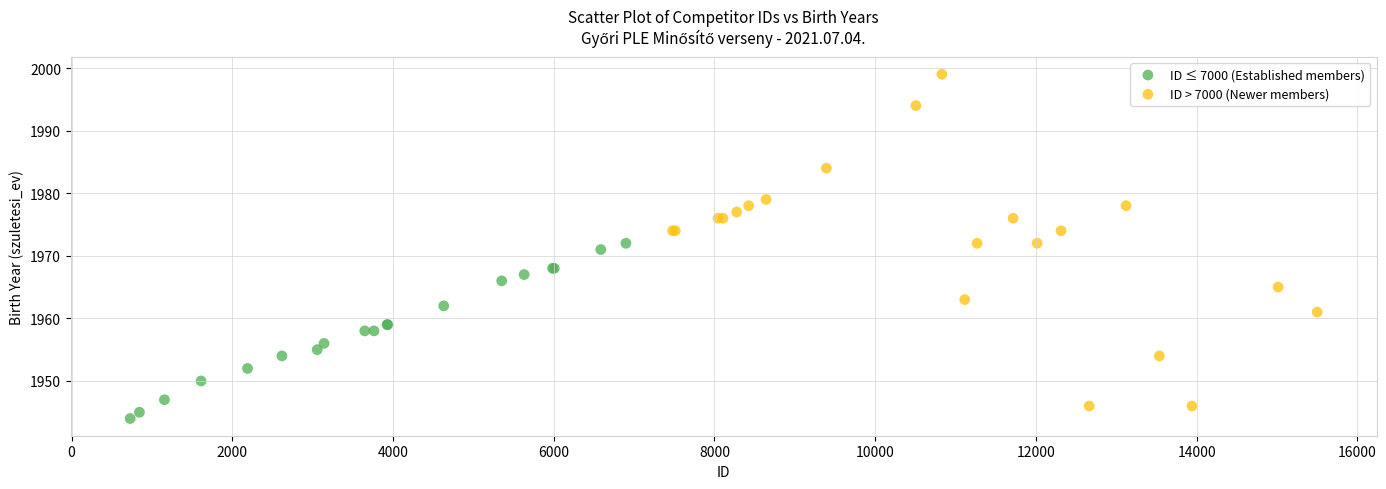

Which series has the widest spread of Y values?

ID > 7000 (Newer members)